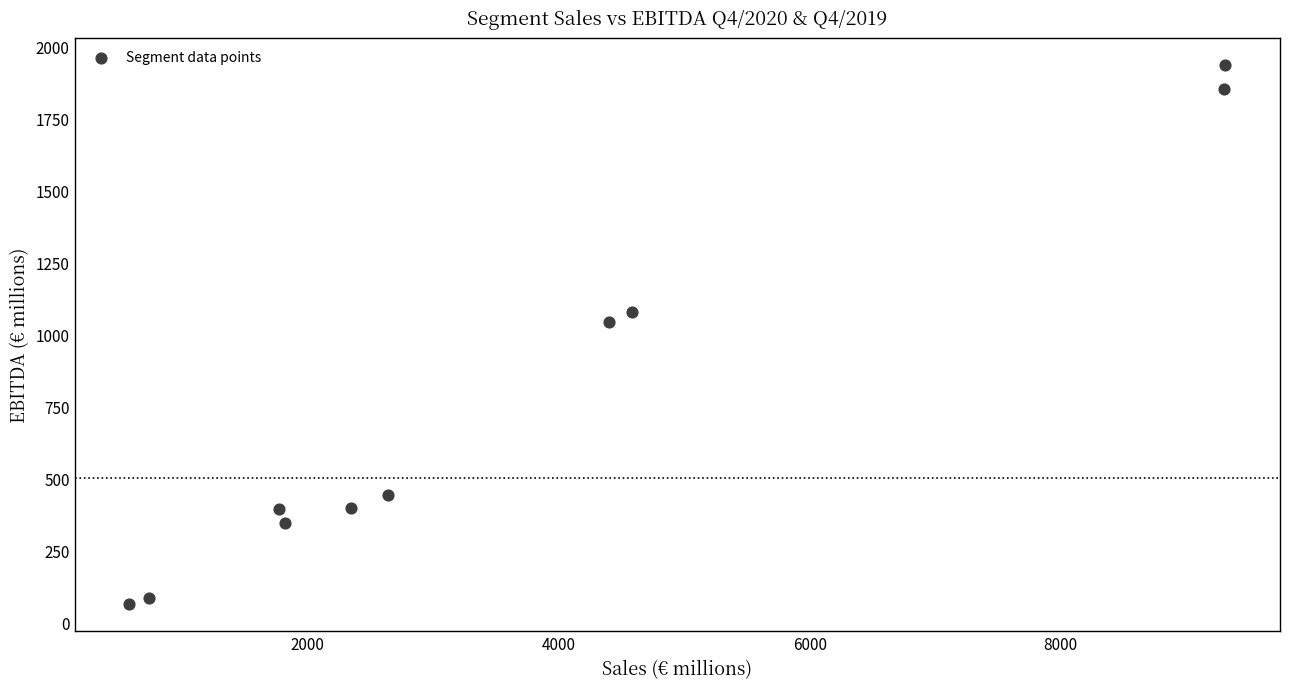

What Y value in the scatter plot is closest to 999?

1043